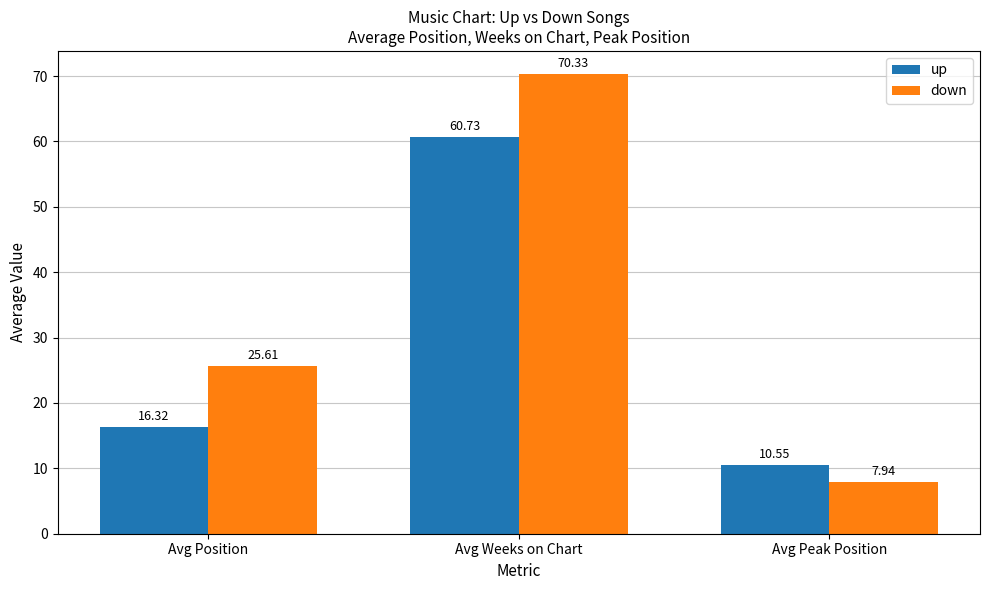

What is the average value of the down series?

34.6